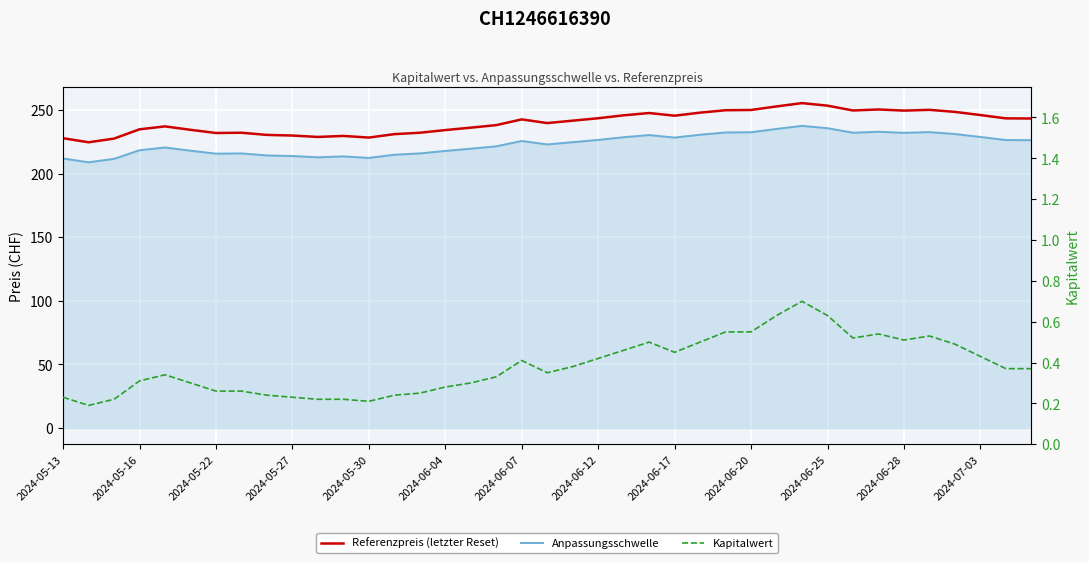

What is the total value across all series at 2024-06-20?

483.1